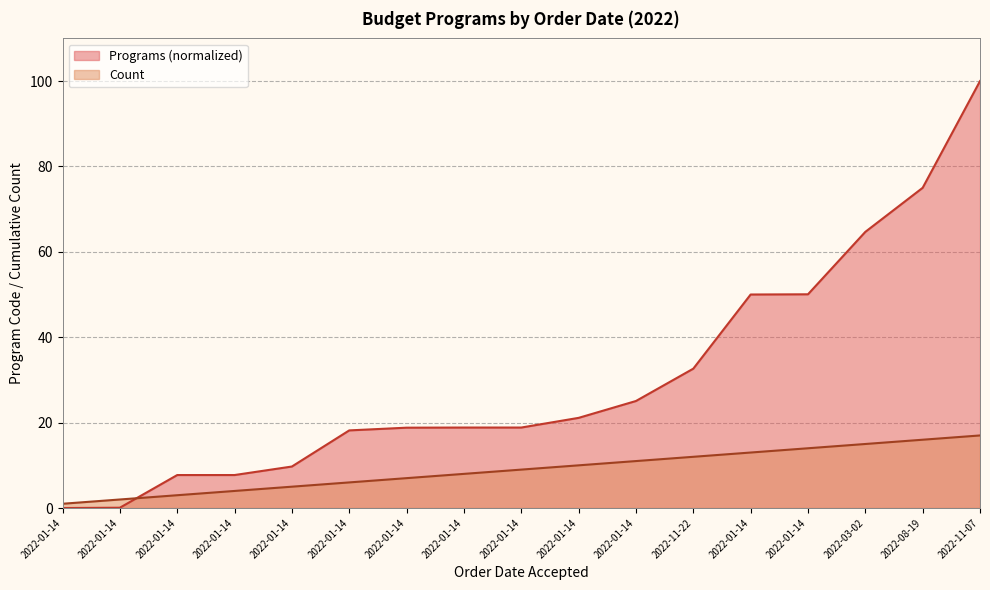

Which has a higher value, 2022-01-14 or 2022-01-14?

2022-01-14